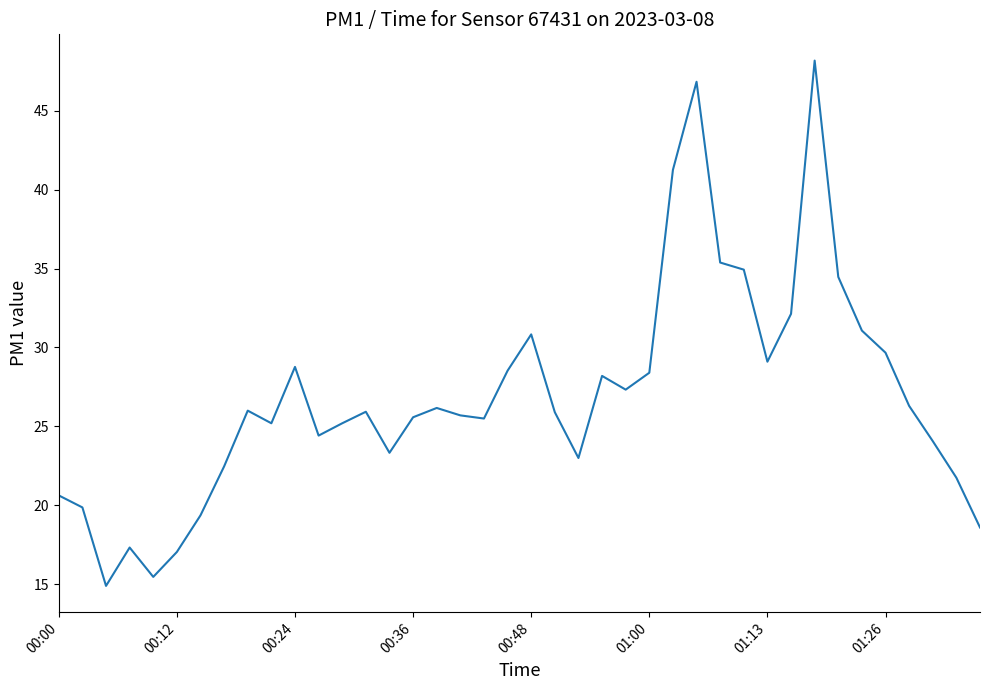

What is the greatest value displayed?

48.2